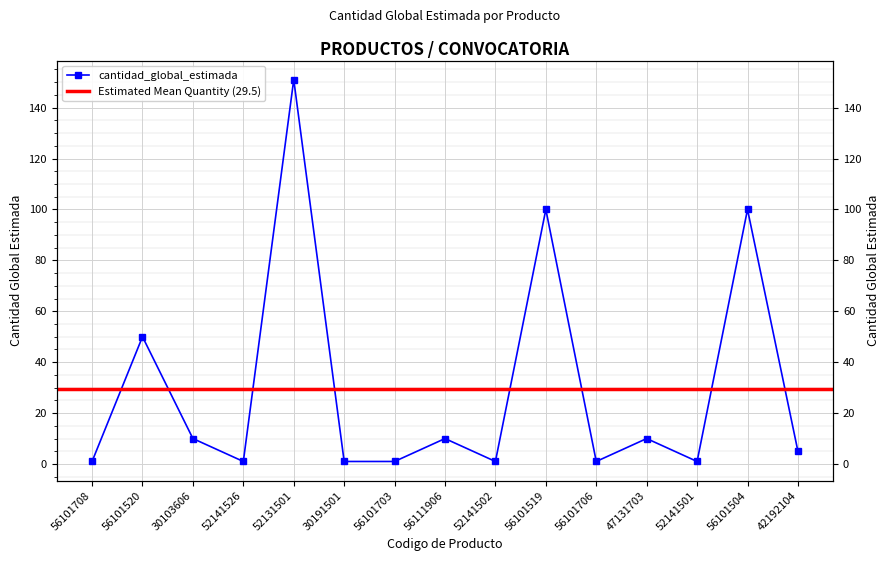

The chart shows a value of 1 at 52141501. True or false?

True